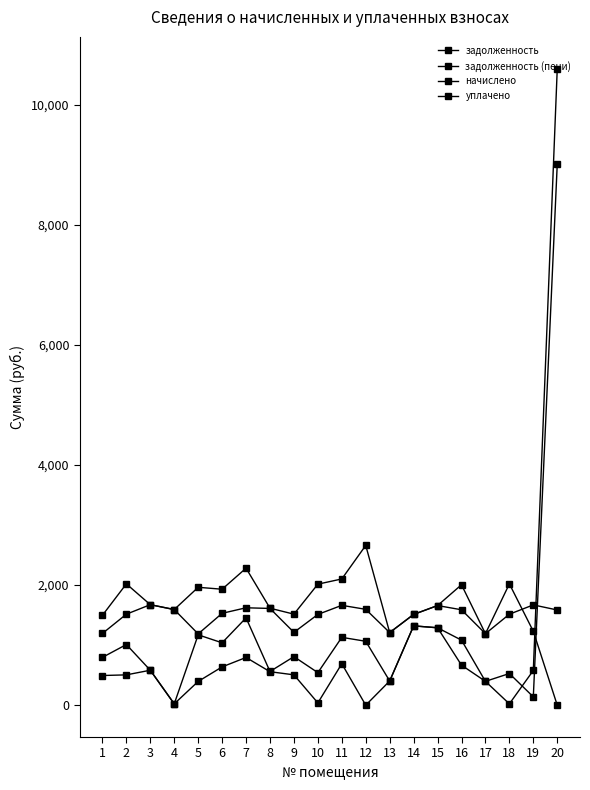

How many interior local valleys does the задолженность series have?

7